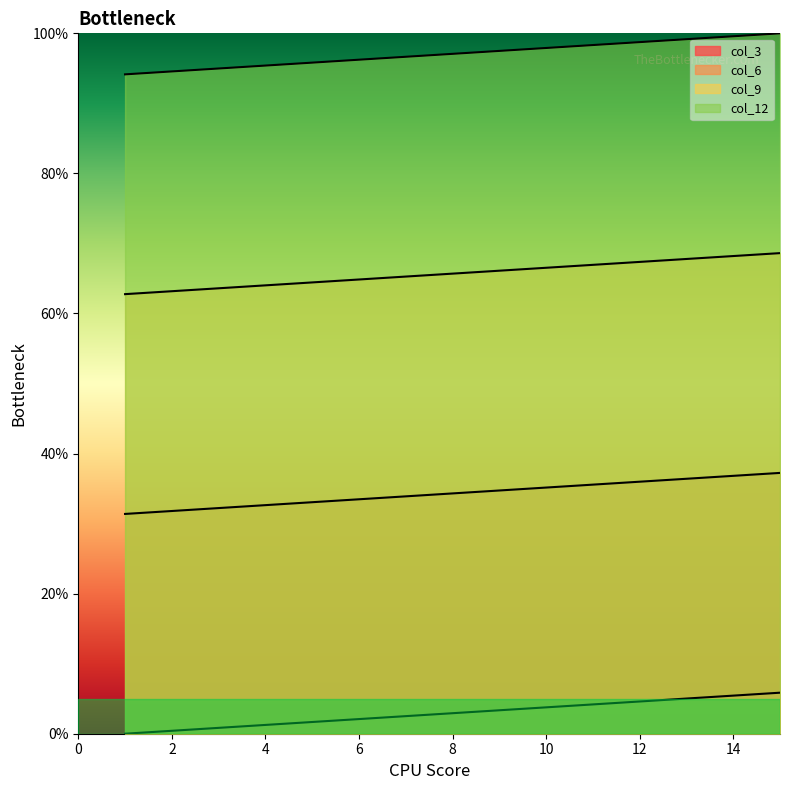

At which label is col_3 closest to 2?

6